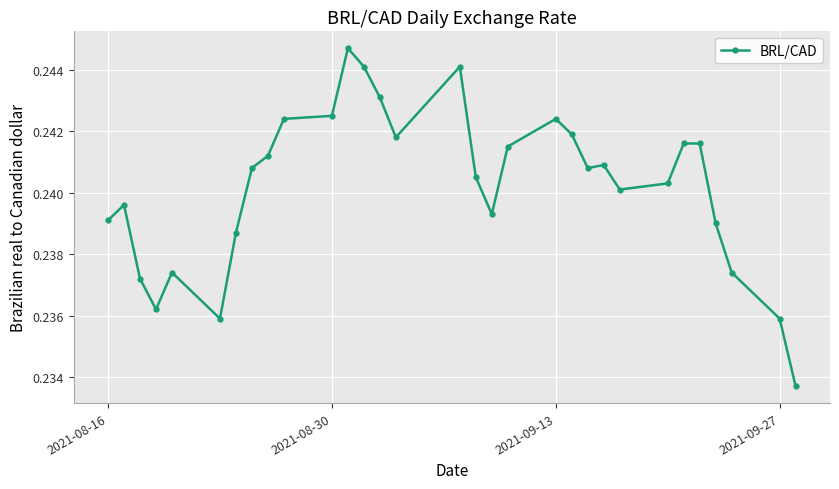

What is the sum of all values?

7.4